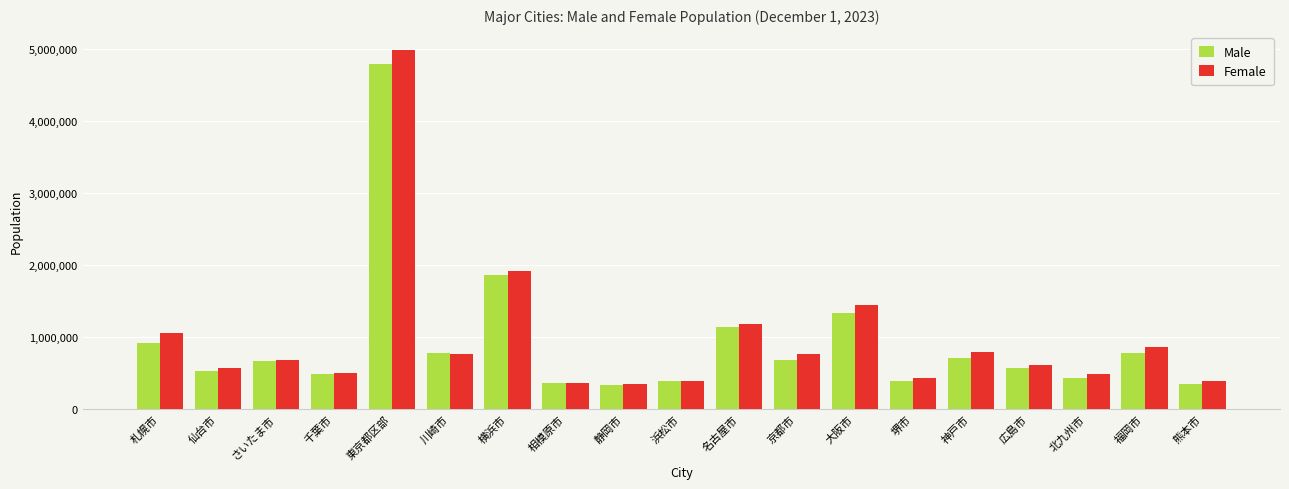

Is it true that Male equals 1118533 at 京都市?

False